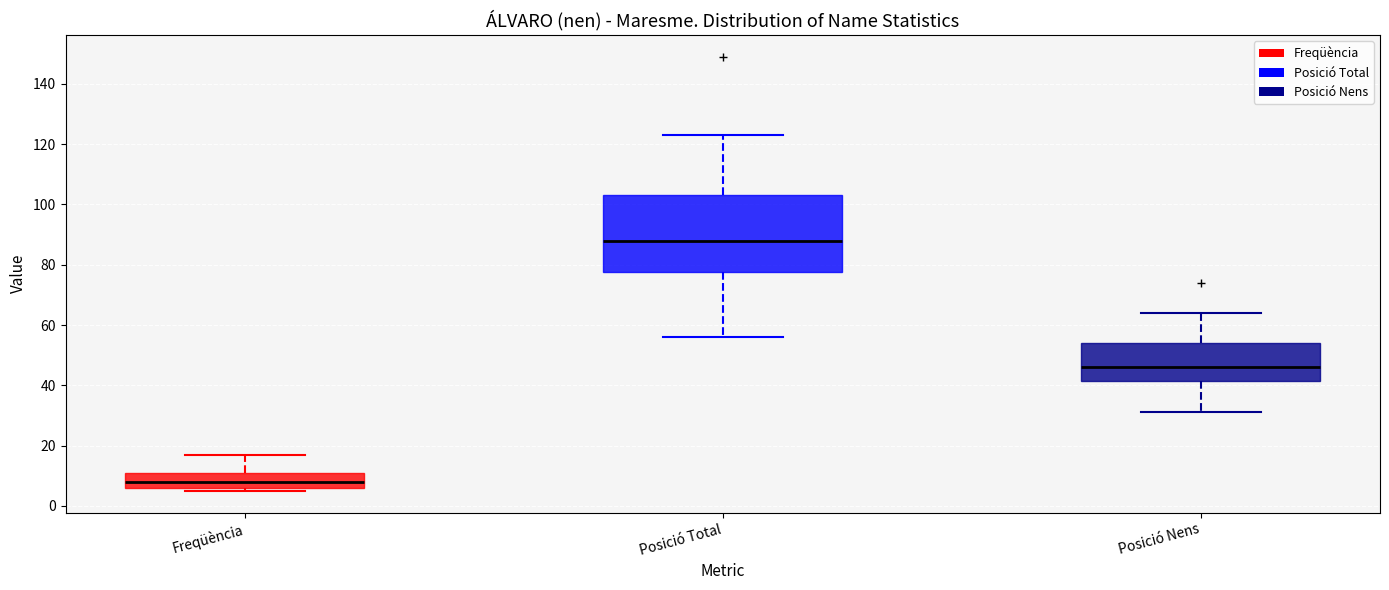

Reading left to right, read every box against the y-axis: the position of its median line, the range the box covers, and the ends of its whiskers. The values are not printed on the chart, so give them approximately, as read against the axis.

Freqüència: median 8, box 6 to 12, whiskers 6 (just below the box's lower edge) to 18
Posició Total: median 88, box 78 to 104, whiskers 56 to 124
Posició Nens: median 46, box 42 to 54, whiskers 32 to 64